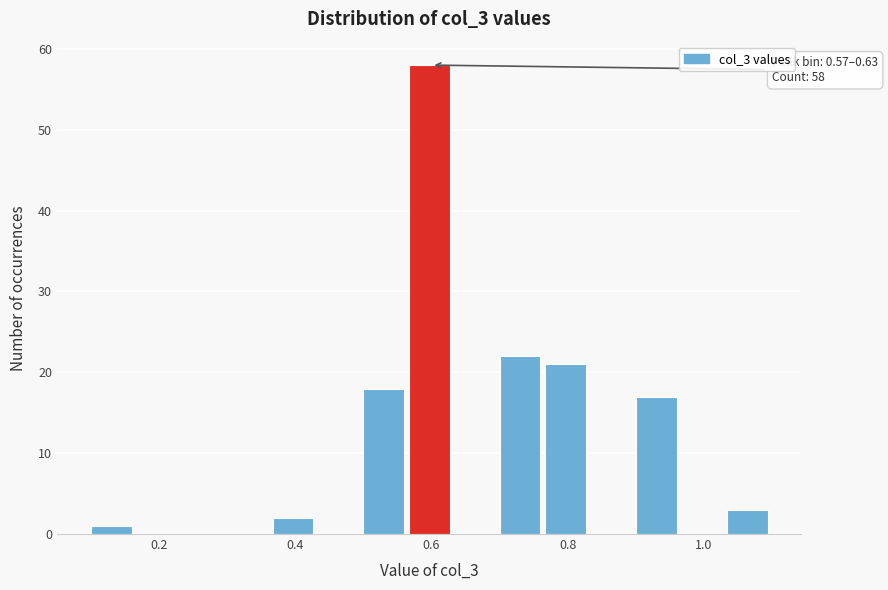

Read against the x-axis, roughly where is the centre of the tallest bar?

0.60